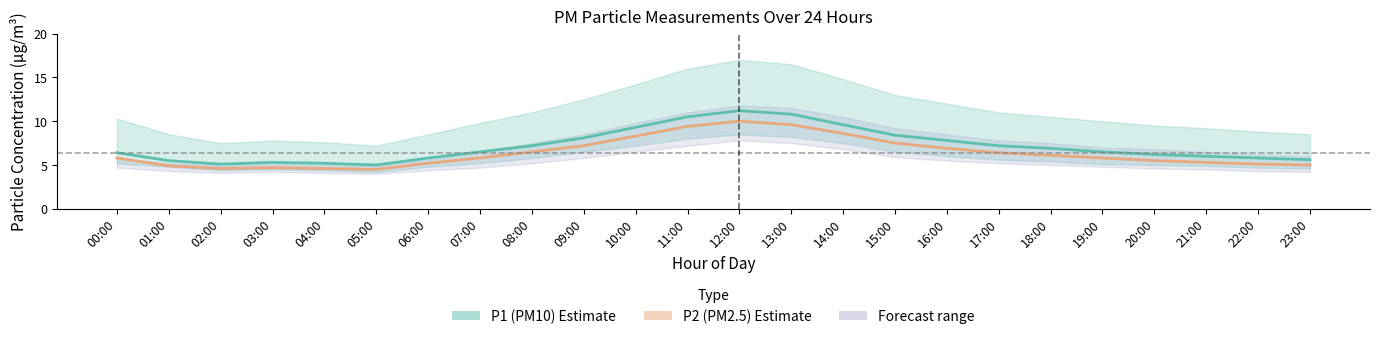

True or false: P1 (PM10) has a value of 10.5 at 11:00.

True